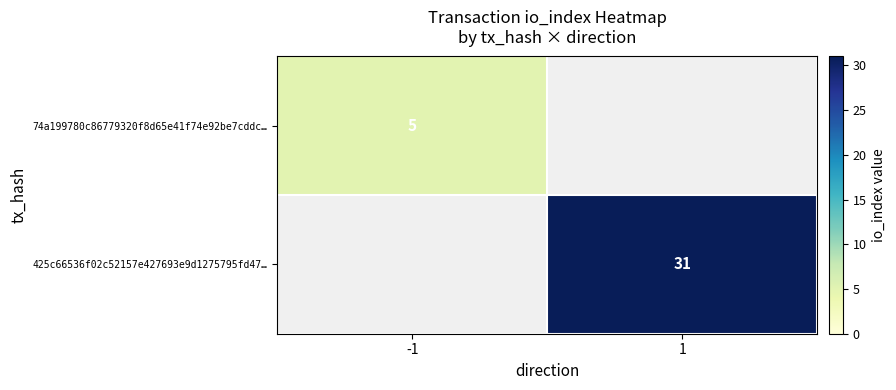

Count the number of categories in the chart.

2